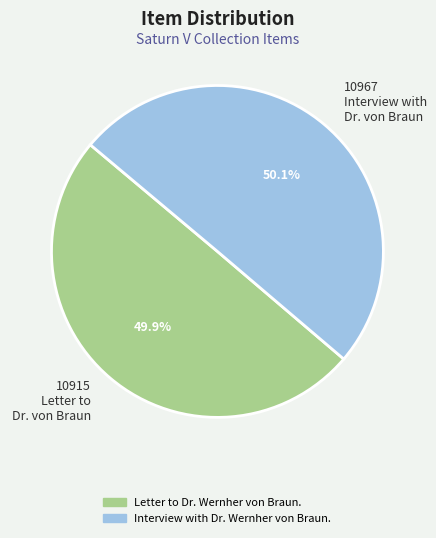

How much of the chart is everything except 10967 Interview with Dr. von Braun?

49.9%